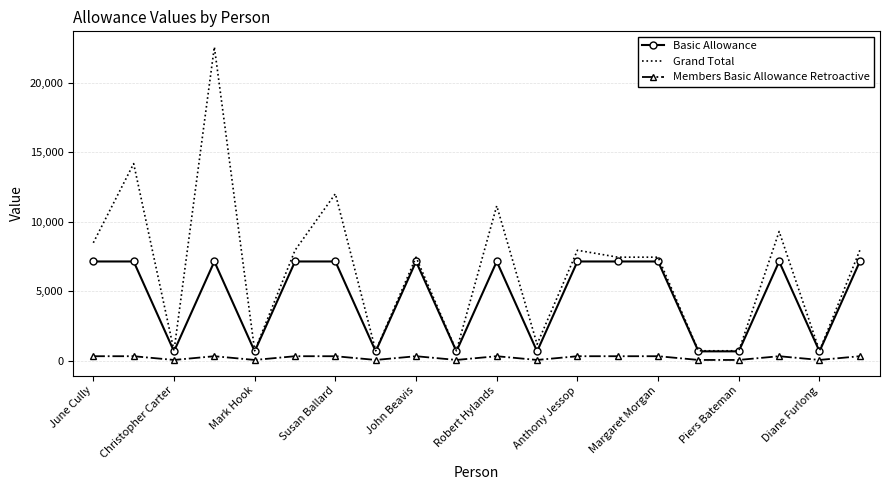

Rank the series by their average value, from lowest to highest.

Members Basic Allowance Retroactive, Basic Allowance, Grand Total